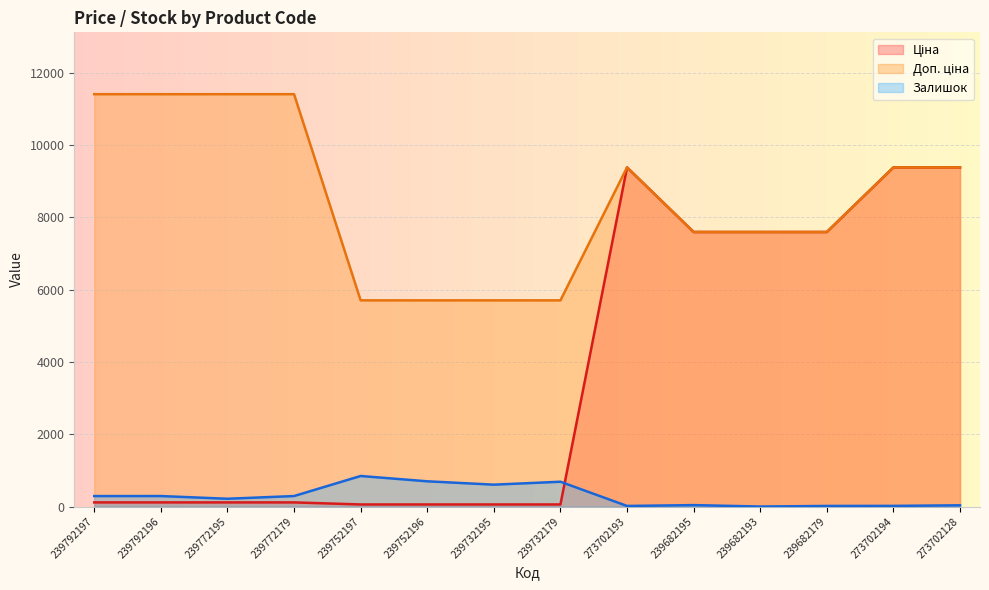

List the labels in order of Залишок value, largest first.

239752197, 239752196, 239732179, 239732195, 239792196, 239772179, 239792197, 239772195, 239682195, 273702128, 273702194, 273702193, 239682179, 239682193